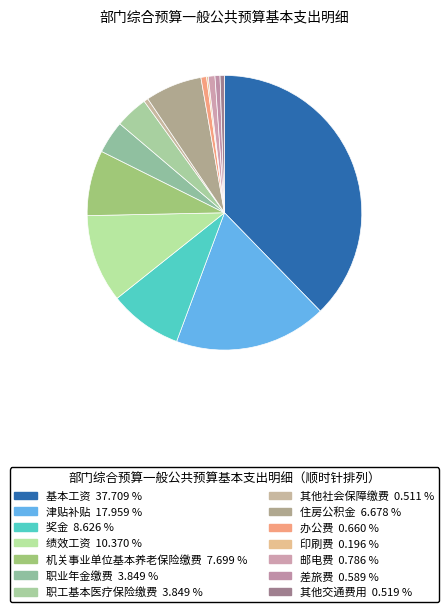

Is it true that 其他社会保障缴费 is 1% of the pie?

True